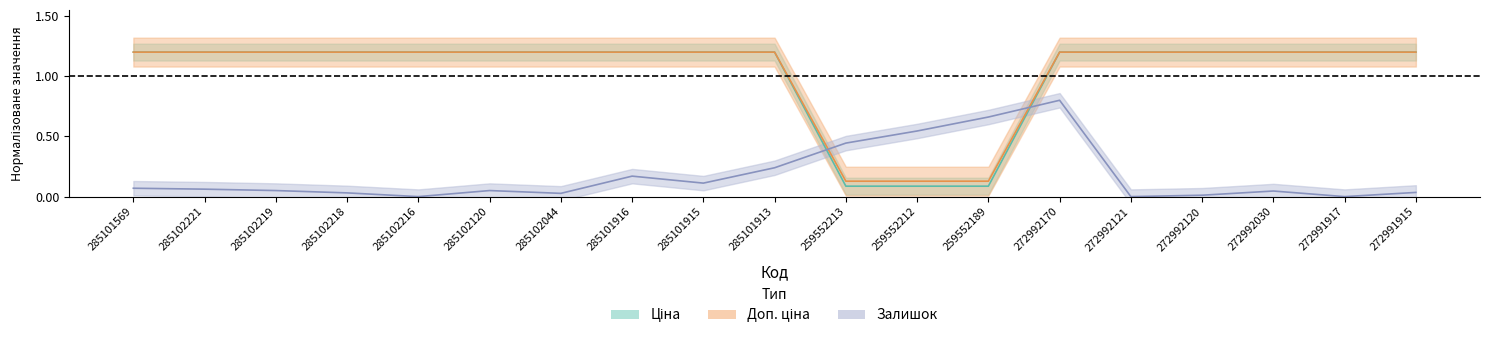

At which category is the sum across all series the highest?

272992170